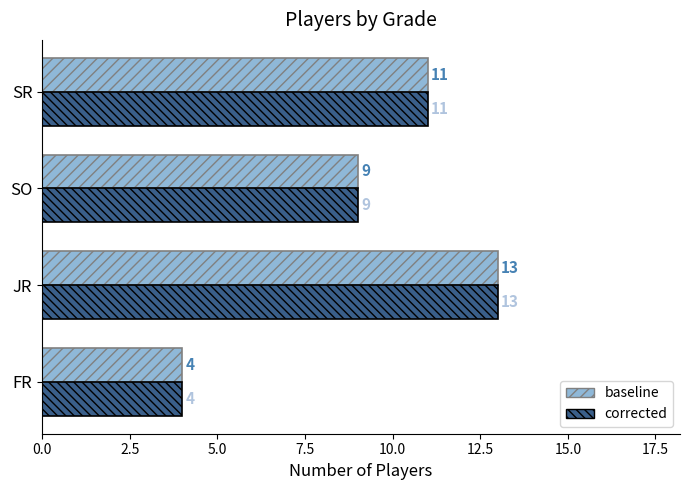

What value does the baseline series have at FR?

4